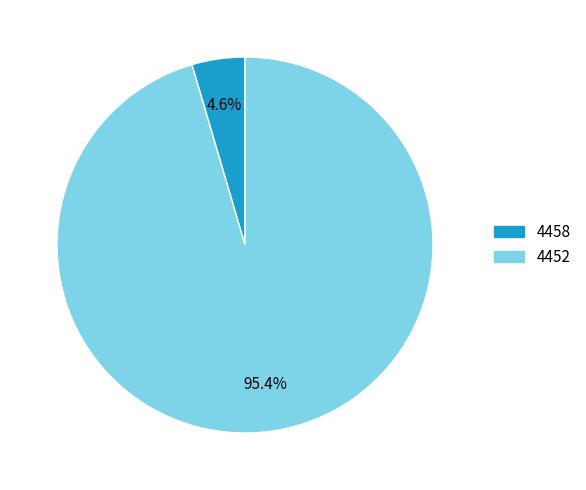

To the nearest percent, what is the average slice percentage?

50%